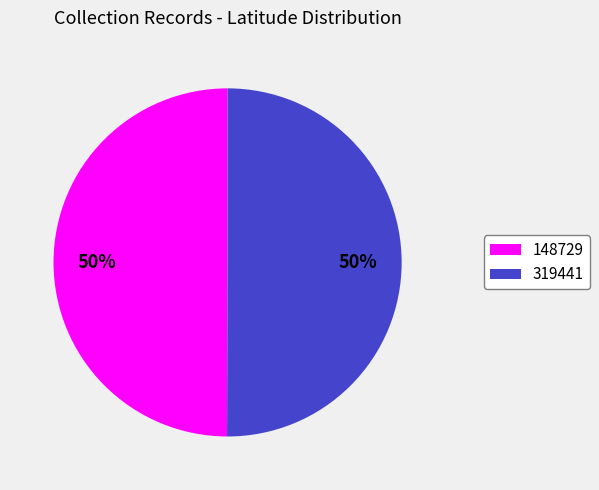

What percentage is the 148729 slice, to the nearest percent?

50%